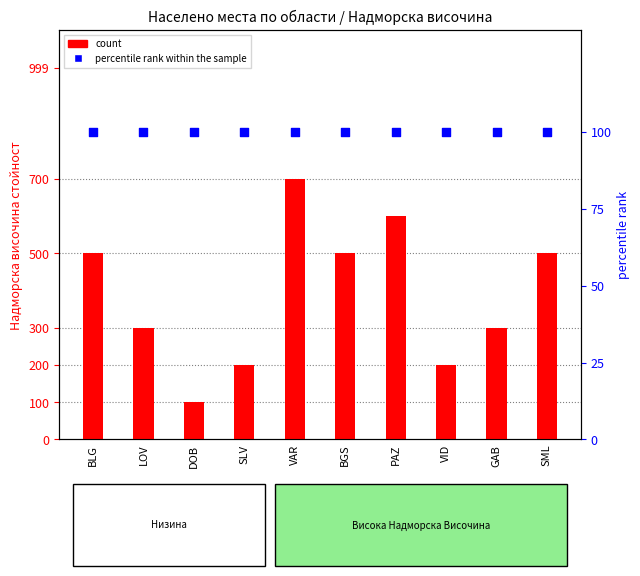

What are all the series names shown in the legend?

count, percentile rank within the sample